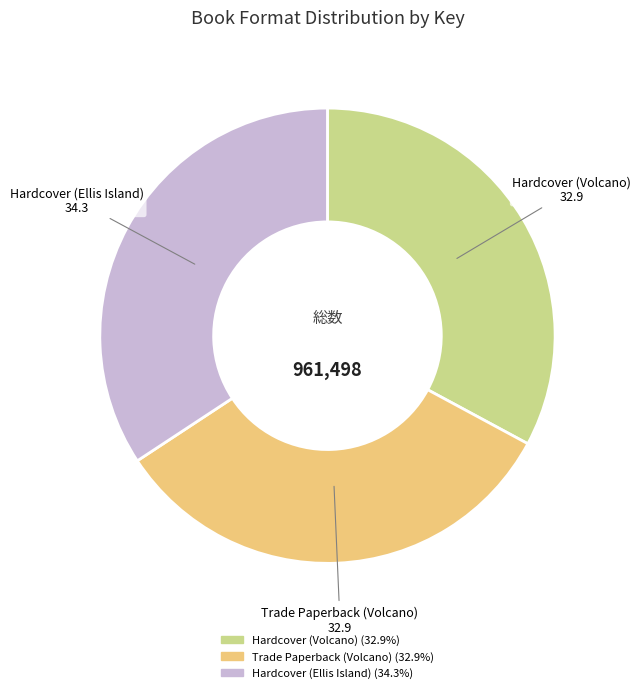

Is the sum of Hardcover (Ellis Island) and Hardcover (Volcano) greater than half?

Yes